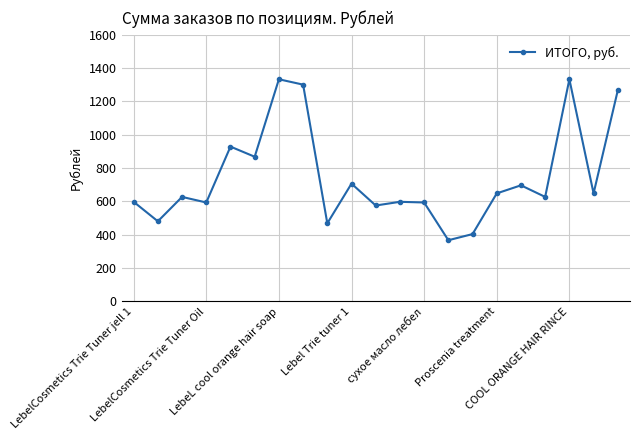

Does the chart display data point markers on the line(s)?

Yes